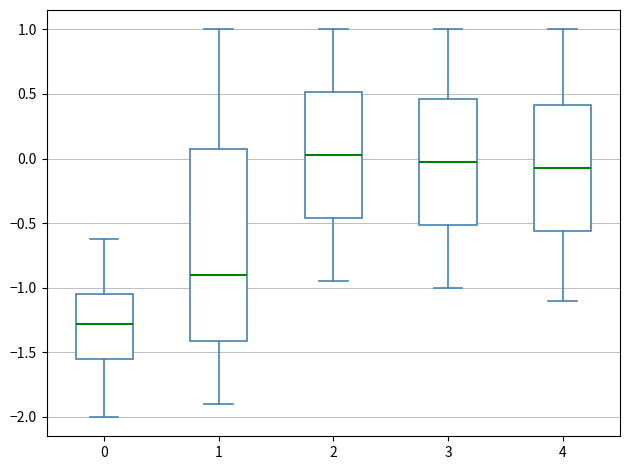

Where does the median line of the box at x = 0 sit on the y-axis? The values are not printed on the chart, so give them approximately, as read against the axis.

-1.30